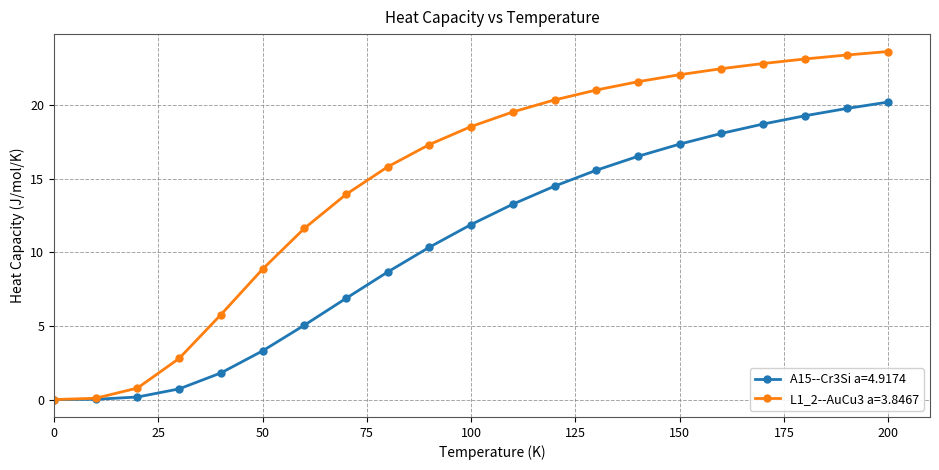

True or false: A15--Cr3Si a=4.9174 has more than 2 points higher than both neighbors.

False